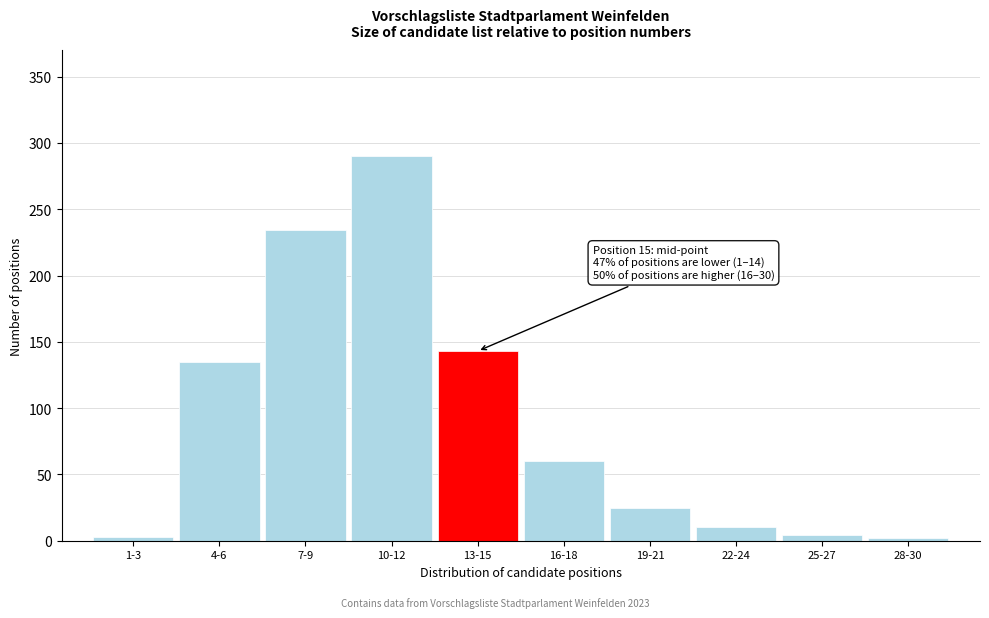

True or false: the data shows 60 at 16-18.

True